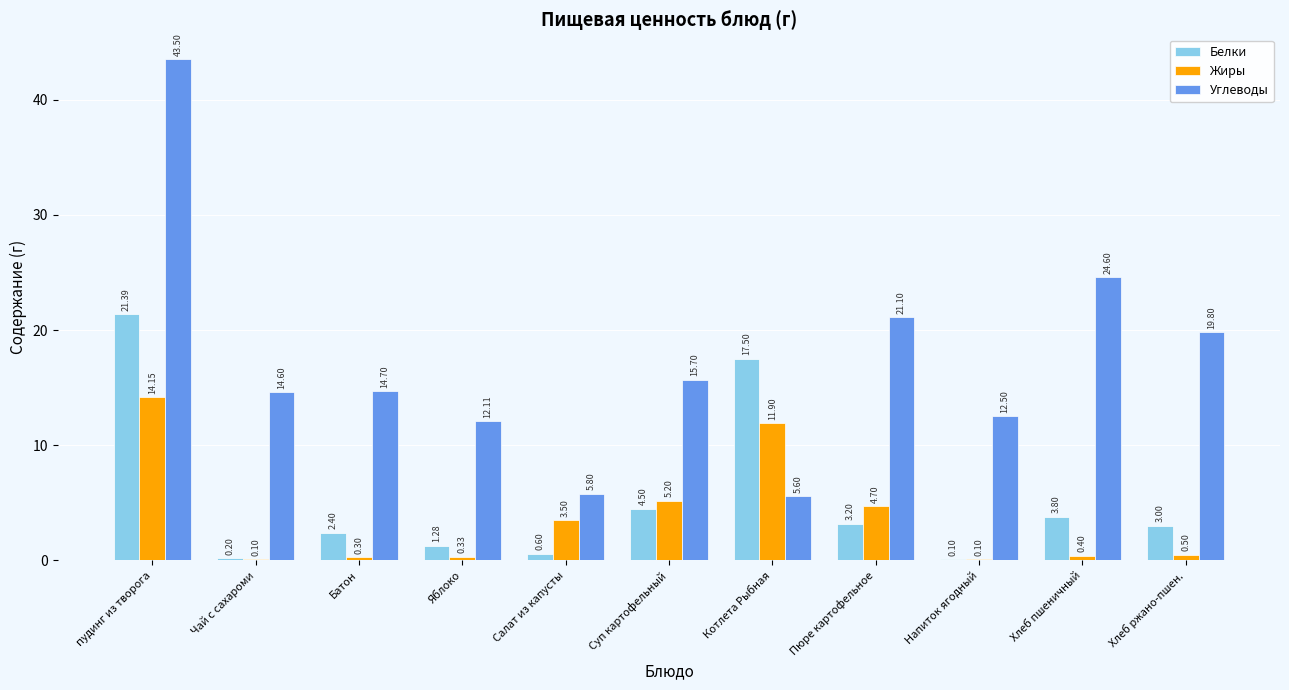

At which category is the sum across all series the highest?

пудинг из творога